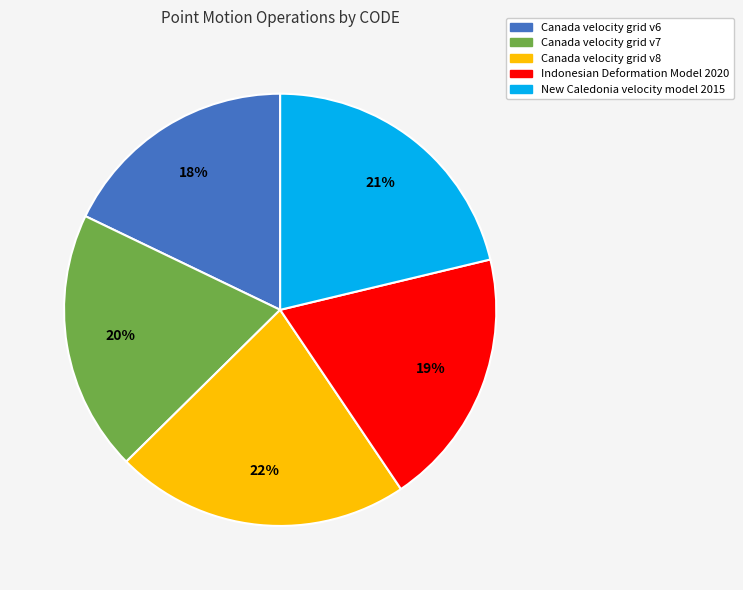

True or false: Indonesian Deformation Model 2020 accounts for 19% of the total.

True